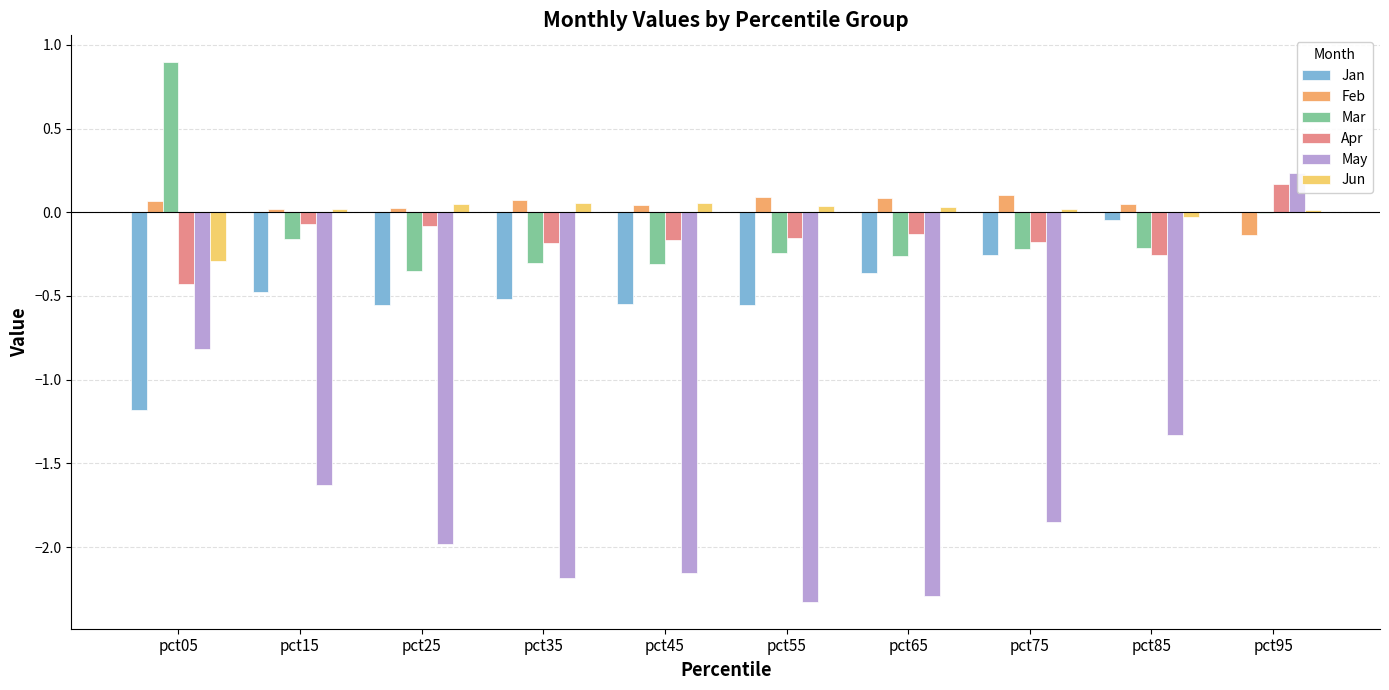

What is the value of the Jun bar at the 5th from the left?

0.1